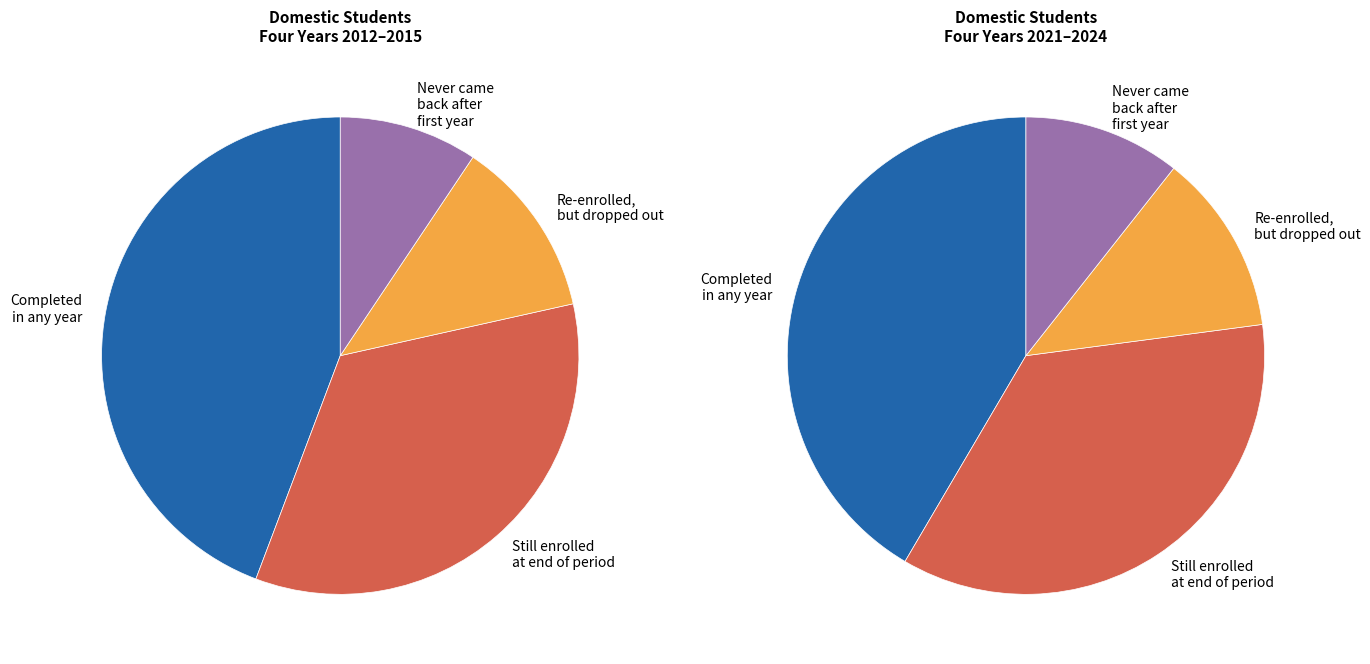

Which category has the biggest portion of the pie?

Completed in any year